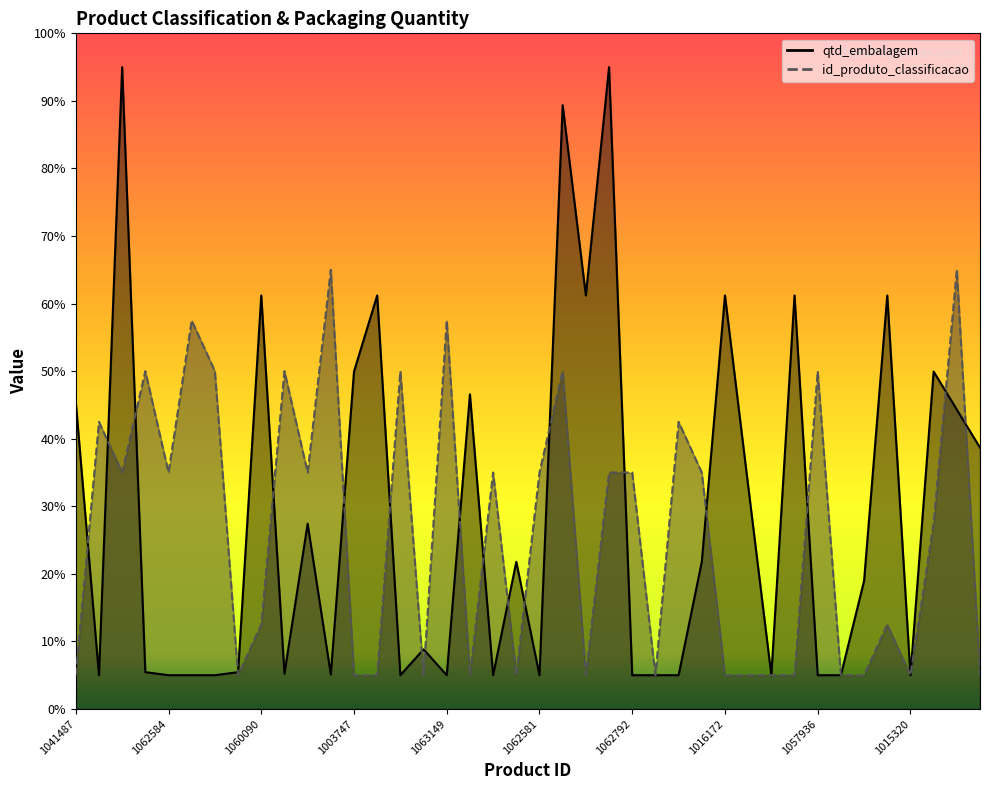

At which label does id_produto_classificacao reach its minimum?

1041487